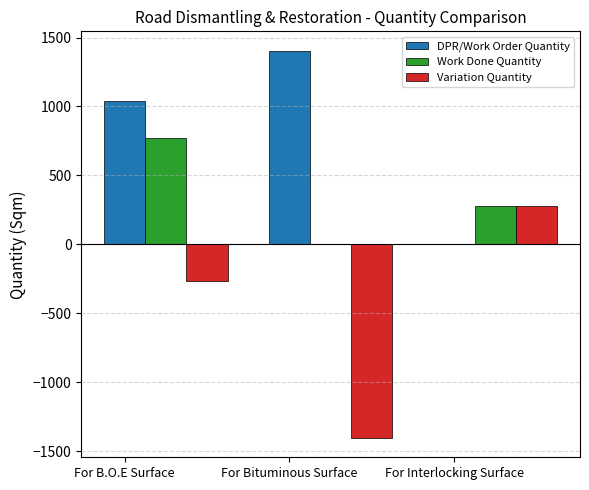

How many series are shown in this chart?

3